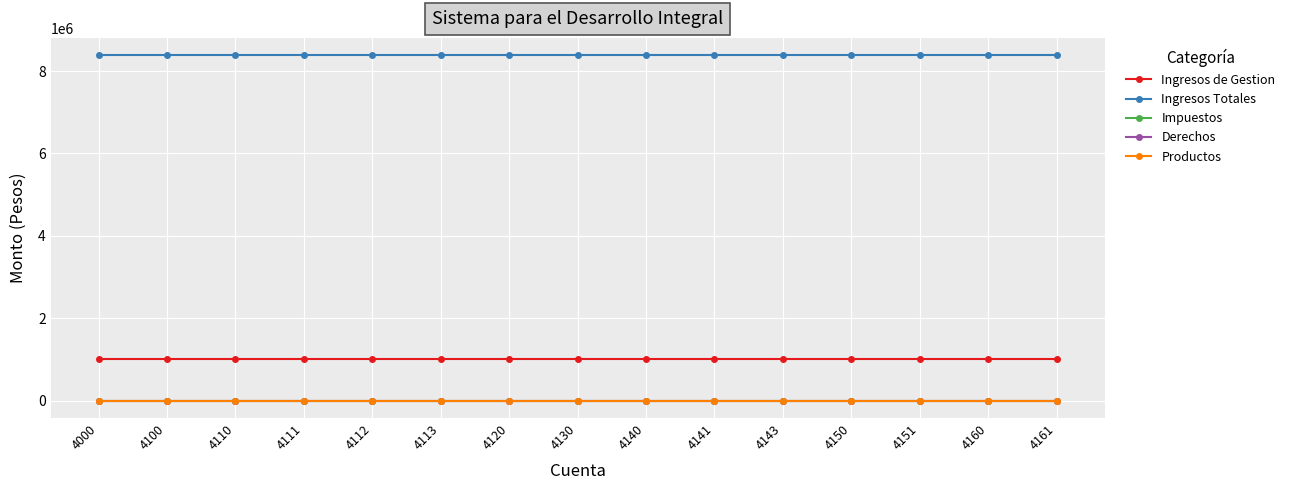

Does the chart have visible grid lines?

Yes